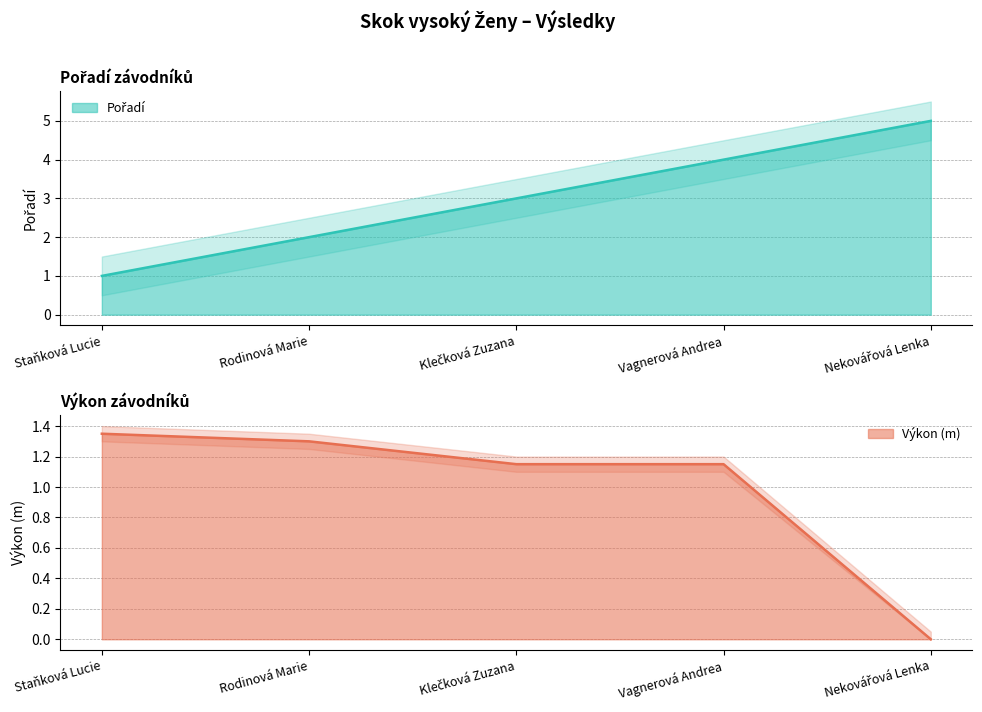

How many times do Pořadí and Výkon cross each other?

1